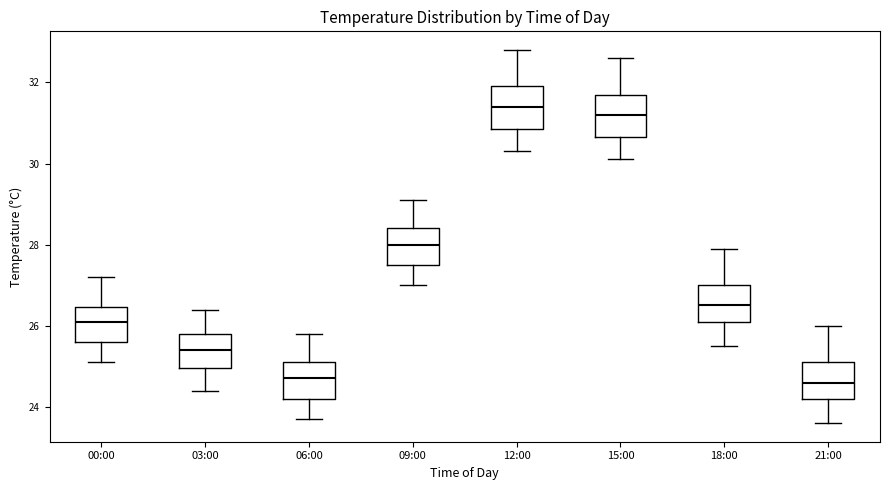

Reading left to right, read every box against the y-axis: the position of its median line, the range the box covers, and the ends of its whiskers. The values are not printed on the chart, so give them approximately, as read against the axis.

00:00: median 26.2, box 25.6 to 26.4, whiskers 25.2 to 27.2
03:00: median 25.4, box 25.0 to 25.8, whiskers 24.4 to 26.4
06:00: median 24.8, box 24.2 to 25.2, whiskers 23.8 to 25.8
09:00: median 28.0, box 27.6 to 28.4, whiskers 27.0 to 29.2
12:00: median 31.4, box 30.8 to 32.0, whiskers 30.4 to 32.8
15:00: median 31.2, box 30.6 to 31.8, whiskers 30.2 to 32.6
18:00: median 26.6, box 26.2 to 27.0, whiskers 25.6 to 28.0
21:00: median 24.6, box 24.2 to 25.2, whiskers 23.6 to 26.0